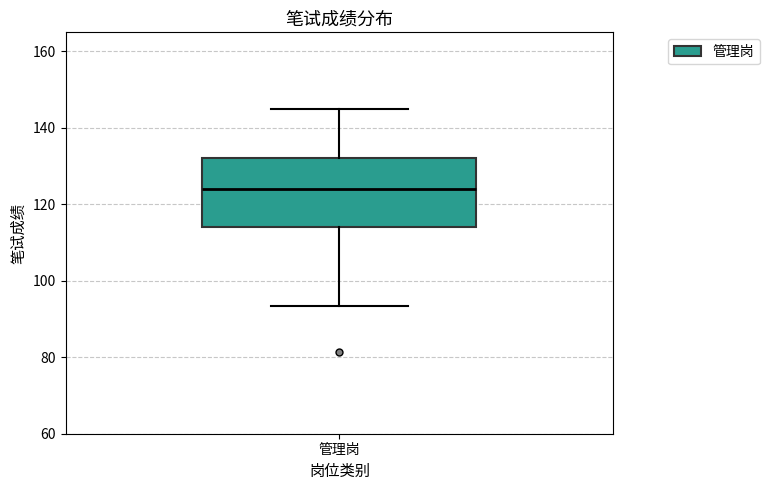

Read this box plot against the y-axis: the position of the median line, the range covered by the box, and the ends of both whiskers. The values are not printed on the chart, so give them approximately, as read against the axis.

median 124, box 114 to 132, whiskers 94 to 146